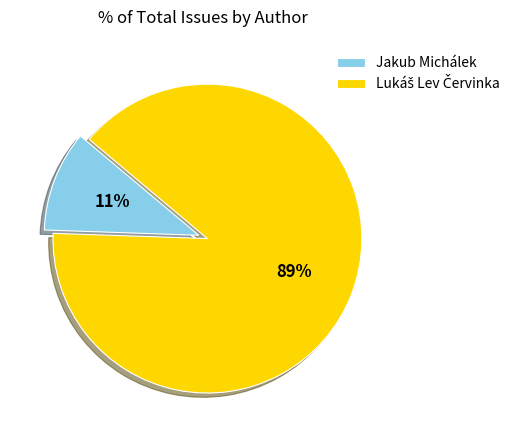

Does any single category account for the majority?

Yes